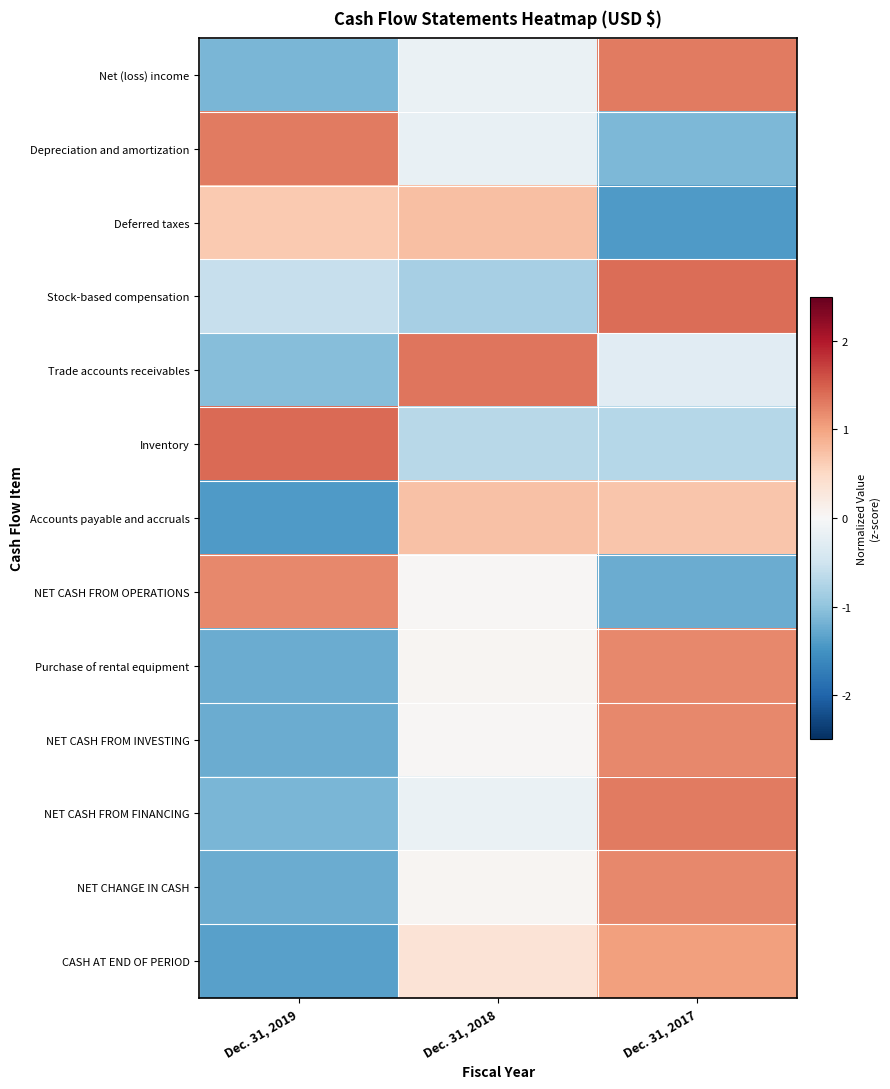

Reading left to right, transcribe all the data shown in this chart.

Net (loss) income: Dec. 31, 2019=-1.1	Dec. 31, 2018=-0.2	Dec. 31, 2017=1.3
Depreciation and amortization: Dec. 31, 2019=1.3	Dec. 31, 2018=-0.2	Dec. 31, 2017=-1.1
Deferred taxes: Dec. 31, 2019=0.7	Dec. 31, 2018=0.8	Dec. 31, 2017=-1.4
Stock-based compensation: Dec. 31, 2019=-0.6	Dec. 31, 2018=-0.8	Dec. 31, 2017=1.4
Trade accounts receivables: Dec. 31, 2019=-1.1	Dec. 31, 2018=1.3	Dec. 31, 2017=-0.3
Inventory: Dec. 31, 2019=1.4	Dec. 31, 2018=-0.7	Dec. 31, 2017=-0.7
Accounts payable and accruals: Dec. 31, 2019=-1.4	Dec. 31, 2018=0.7	Dec. 31, 2017=0.7
NET CASH FROM OPERATIONS: Dec. 31, 2019=1.2	Dec. 31, 2018=0.0	Dec. 31, 2017=-1.2
Purchase of rental equipment: Dec. 31, 2019=-1.2	Dec. 31, 2018=0.0	Dec. 31, 2017=1.2
NET CASH FROM INVESTING: Dec. 31, 2019=-1.2	Dec. 31, 2018=0.0	Dec. 31, 2017=1.2
NET CASH FROM FINANCING: Dec. 31, 2019=-1.1	Dec. 31, 2018=-0.2	Dec. 31, 2017=1.3
NET CHANGE IN CASH: Dec. 31, 2019=-1.2	Dec. 31, 2018=0.0	Dec. 31, 2017=1.2
CASH AT END OF PERIOD: Dec. 31, 2019=-1.4	Dec. 31, 2018=0.3	Dec. 31, 2017=1.0